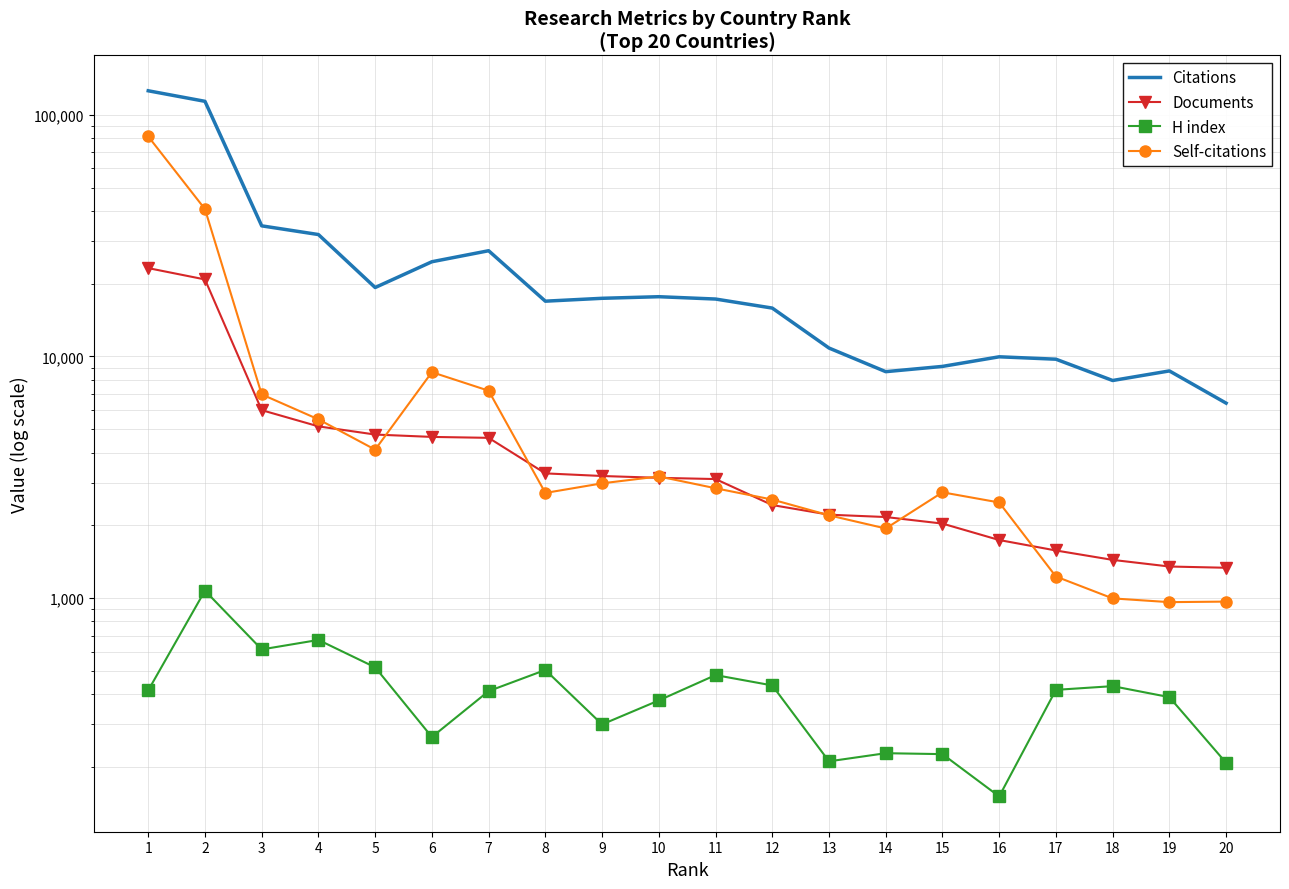

What is the average value of the Documents series?

4910